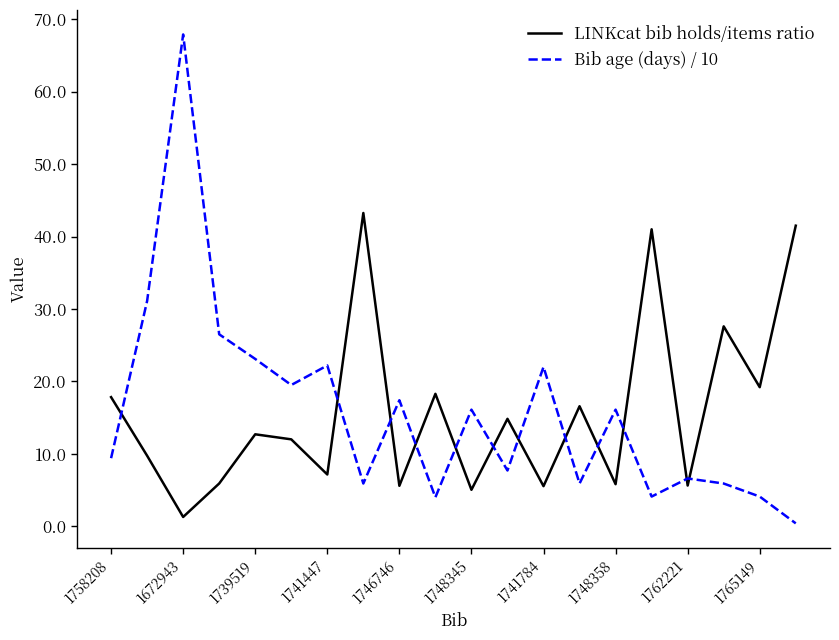

What is the difference between the maximum and minimum values in the LINKcat bib holds/items ratio series?

42.0